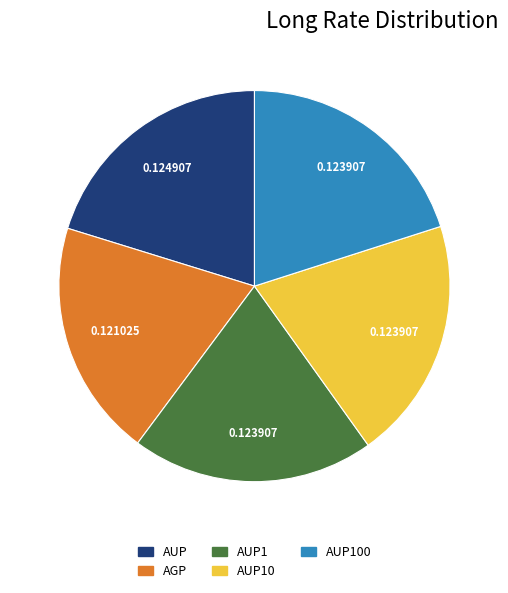

Is there any slice that represents more than half of the pie?

No